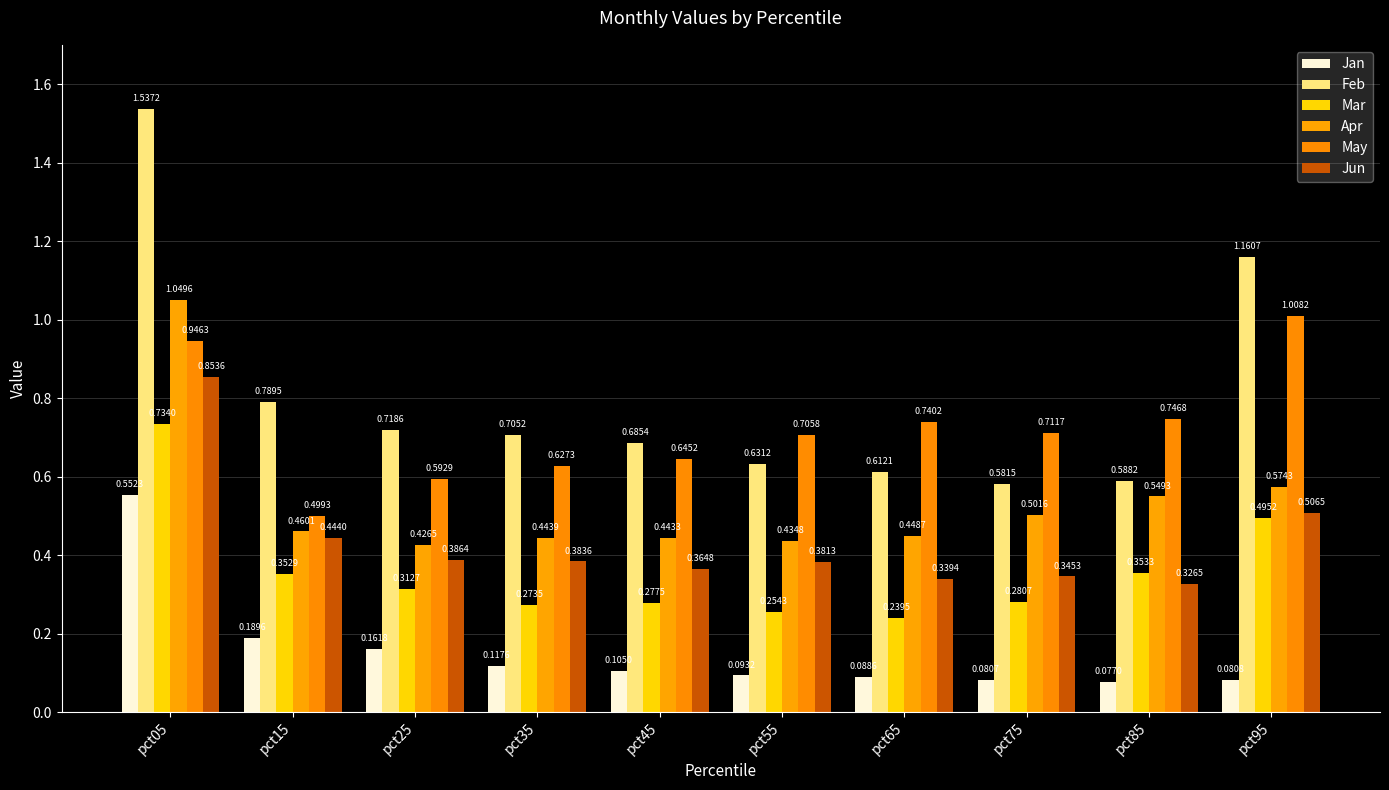

What is the difference between the second highest and minimum values in the Mar series?

0.3